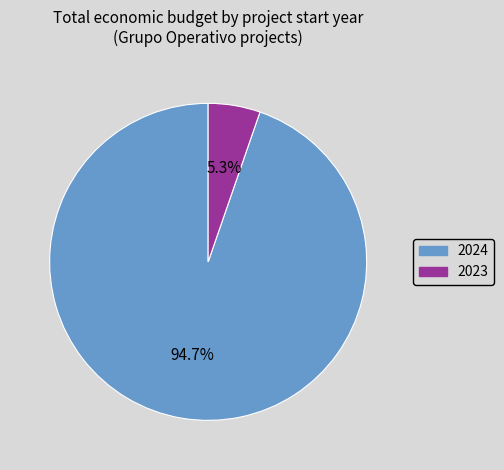

Count the number of slices in the pie.

2